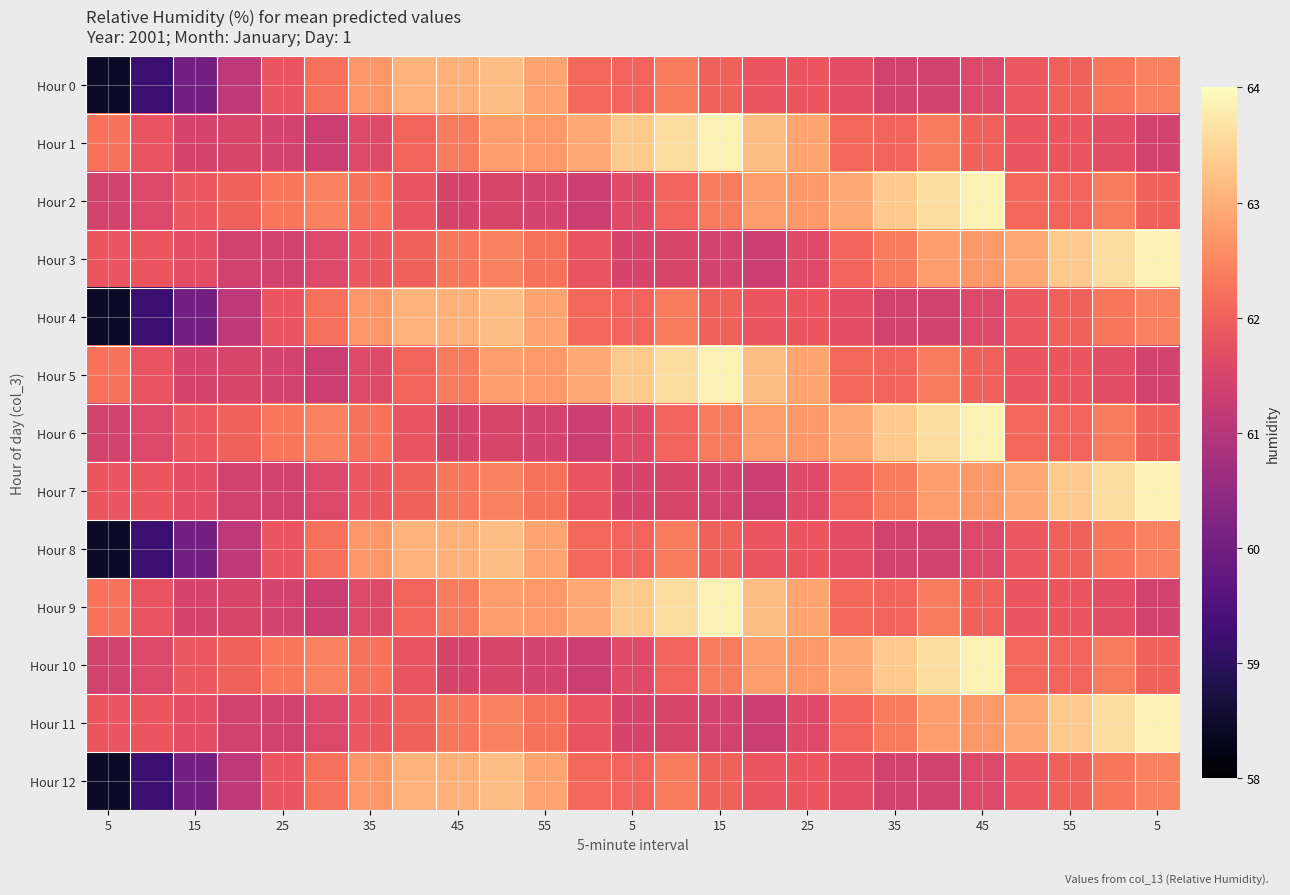

Rank the series by their maximum value, from highest to lowest.

Hour 1, Hour 2, Hour 3, Hour 5, Hour 6, Hour 7, Hour 9, Hour 10, Hour 11, Hour 0, Hour 4, Hour 8, Hour 12